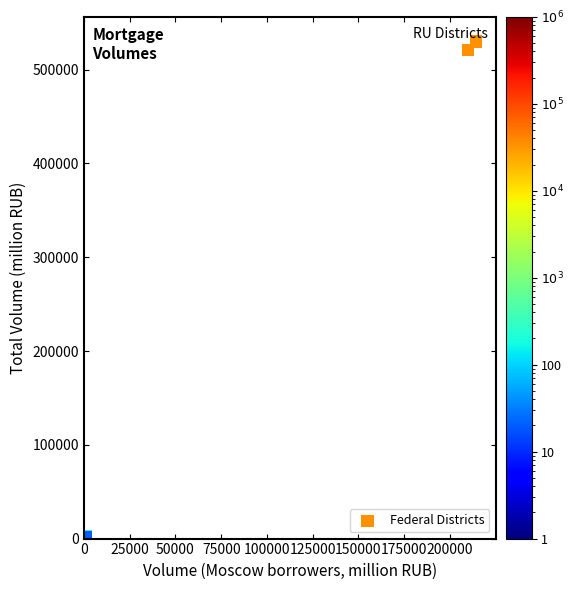

What Y value in the scatter plot is closest to 264960?

521161